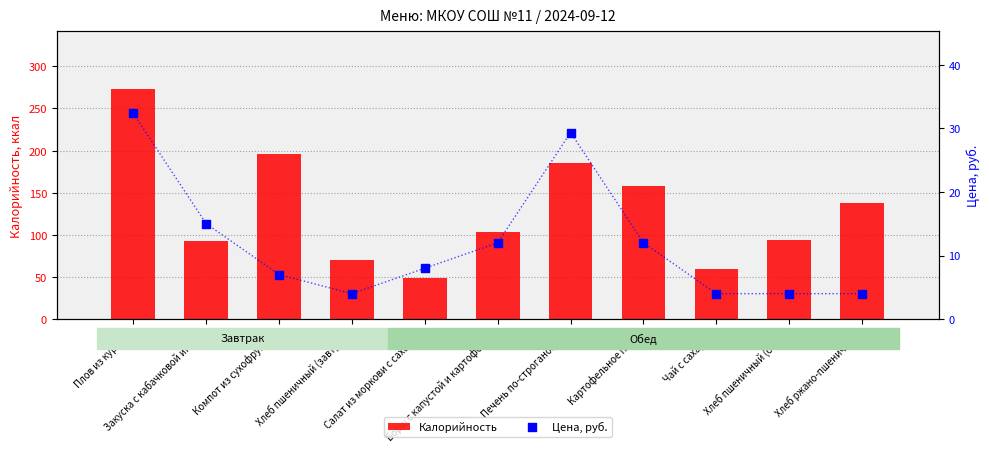

Which series has the widest spread of Y values?

Калорийность